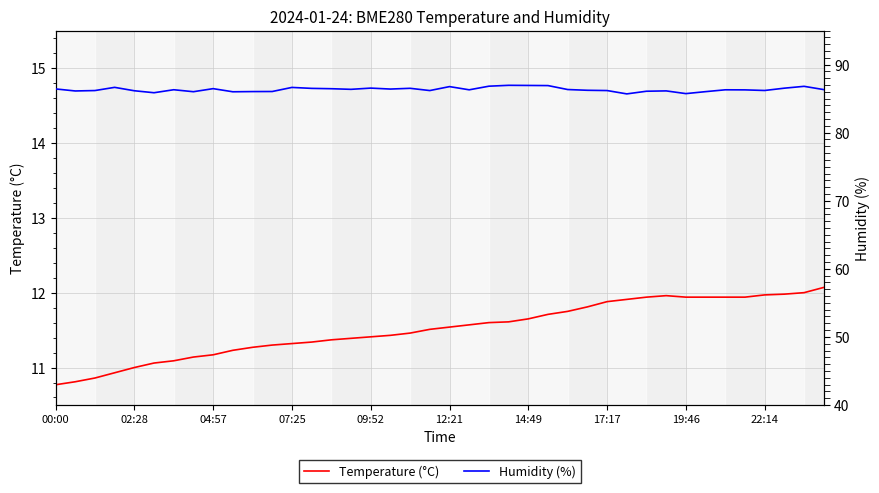

At which category does the chart reach its minimum across all series?

00:00